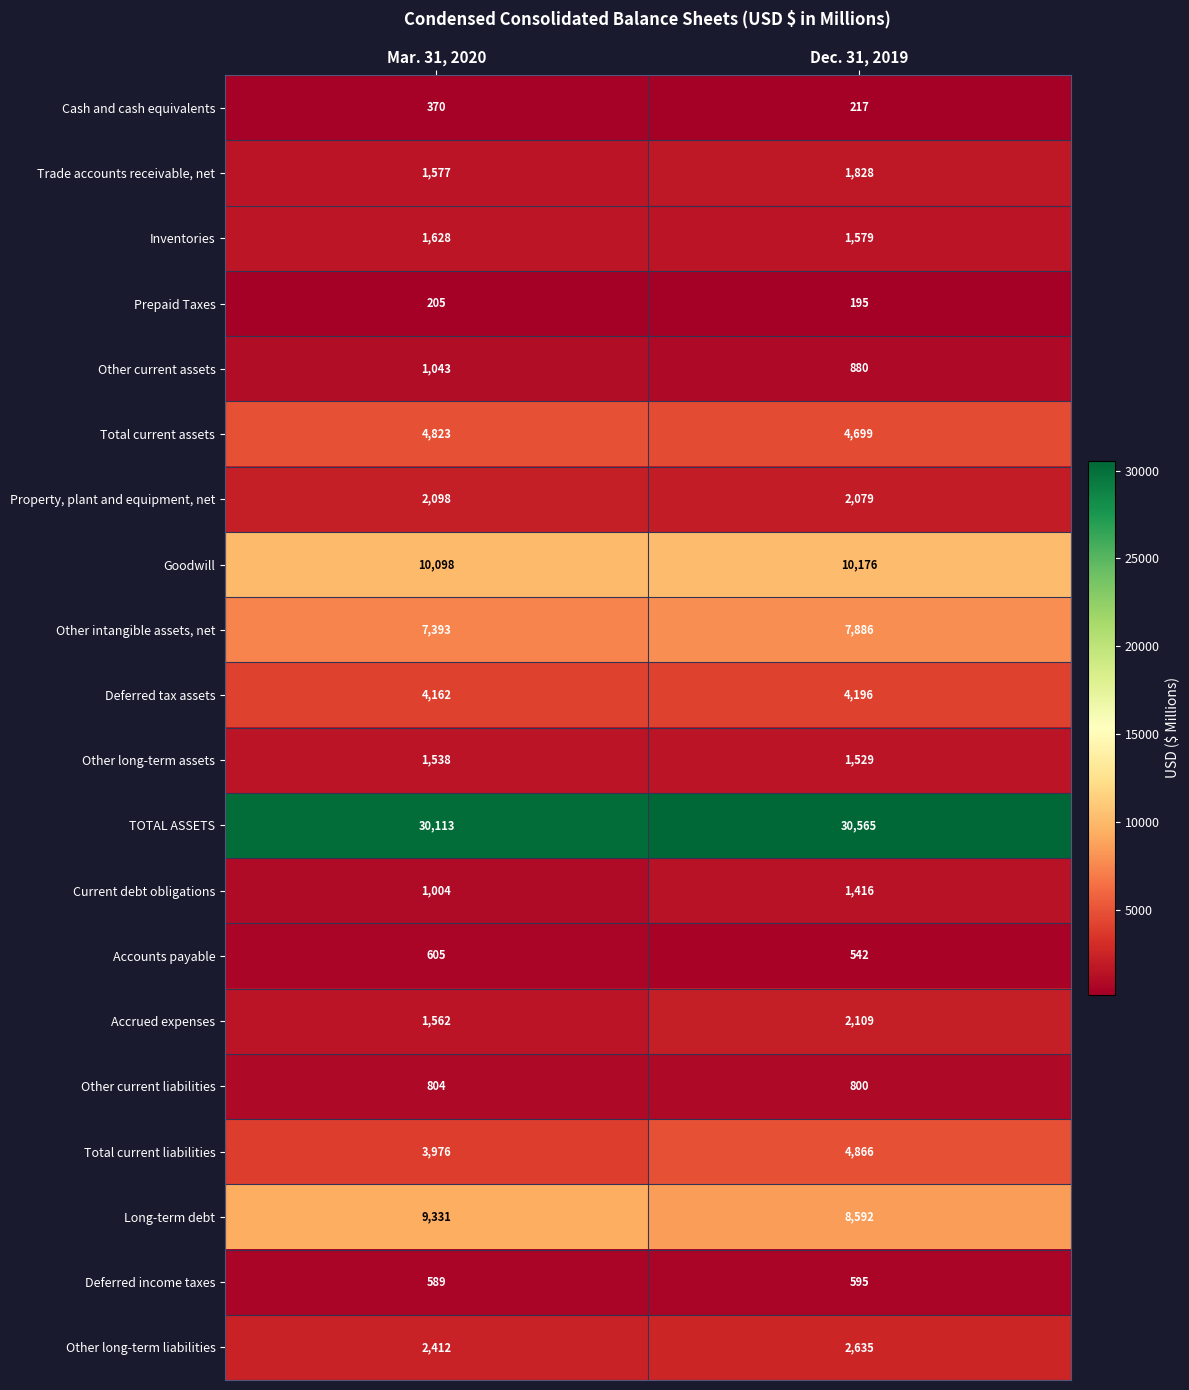

The value of Trade accounts receivable, net at Mar. 31, 2020 is 2337. True or false?

False